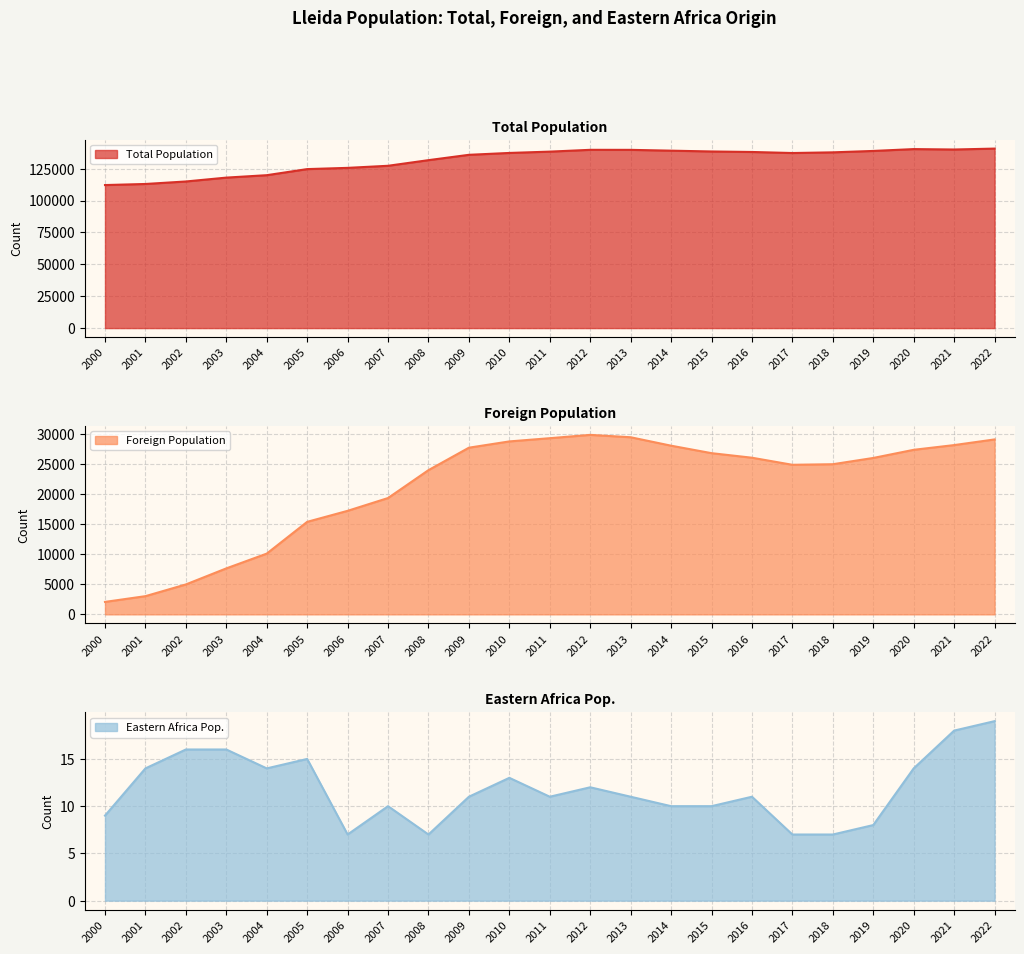

List the labels in order of Foreign Population value, largest first.

2012, 2013, 2011, 2022, 2010, 2021, 2014, 2009, 2020, 2015, 2016, 2019, 2018, 2017, 2008, 2007, 2006, 2005, 2004, 2003, 2002, 2001, 2000